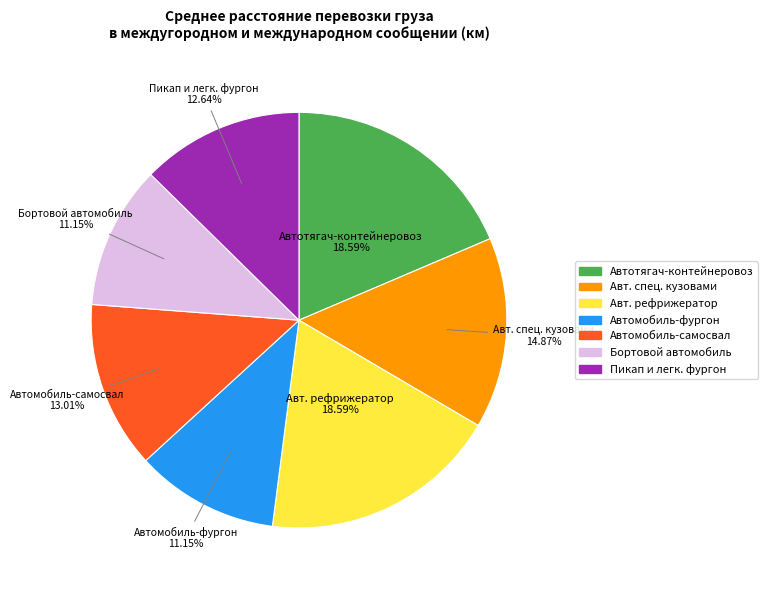

Is there a majority slice in this chart?

No